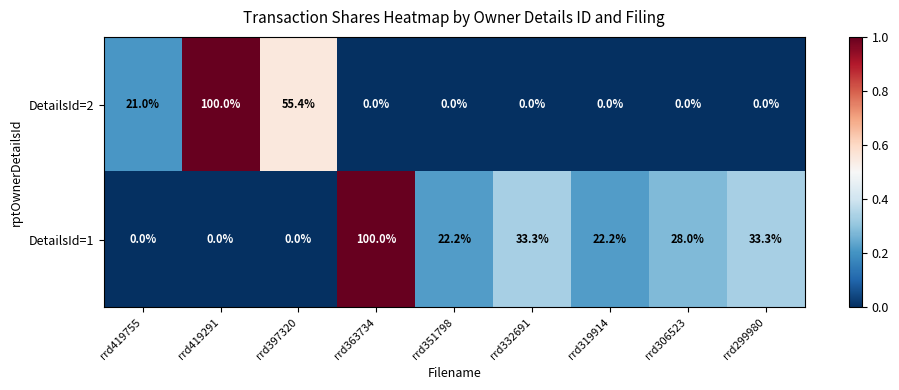

Reading left to right, list all the values displayed in this chart.

DetailsId=2: rrd419755=21.0	rrd419291=100.0	rrd397320=55.4	rrd363734=0.0	rrd351798=0.0	rrd332691=0.0	rrd319914=0.0	rrd306523=0.0	rrd299980=0.0
DetailsId=1: rrd419755=0.0	rrd419291=0.0	rrd397320=0.0	rrd363734=100.0	rrd351798=22.2	rrd332691=33.3	rrd319914=22.2	rrd306523=28.0	rrd299980=33.3